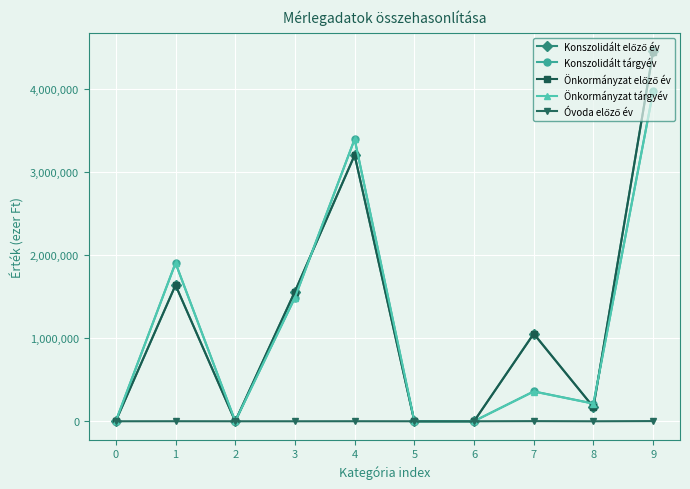

The value of Önkormányzat tárgyév at 8 is 211957. True or false?

True